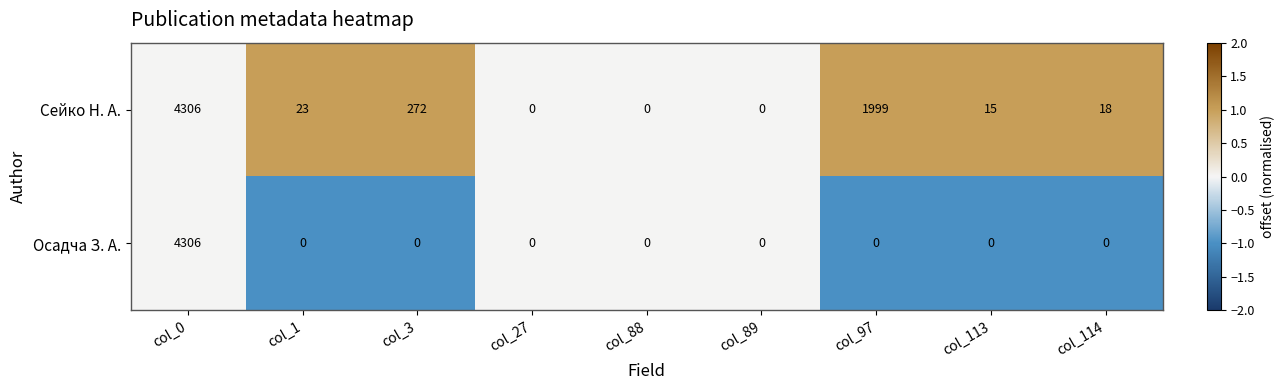

Between col_1 and col_27, which series saw the biggest shift?

Сейко Н. А.